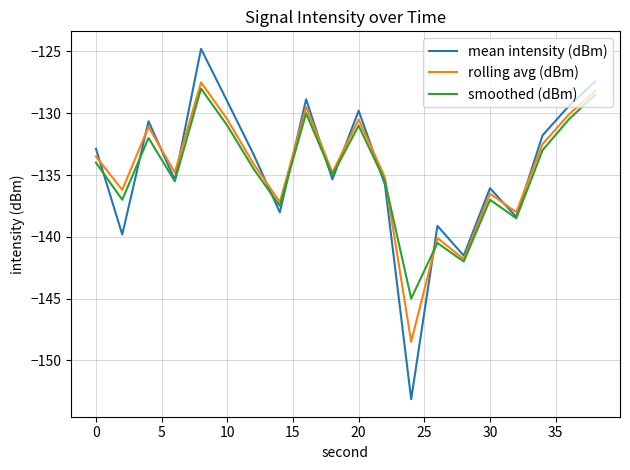

What is the smallest value displayed?

-153.1